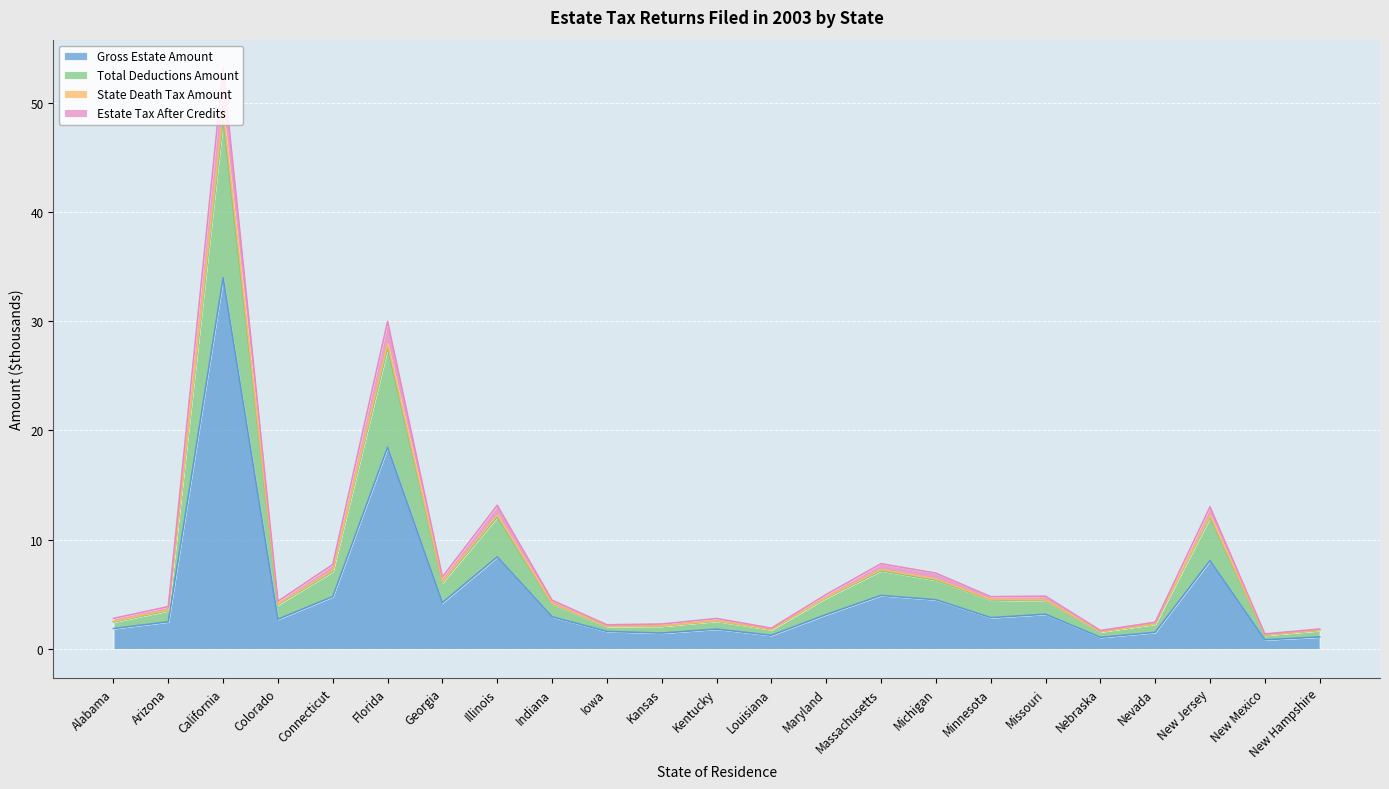

What is the value of the Estate Tax After Credits point at the 14th from the left?

4.7